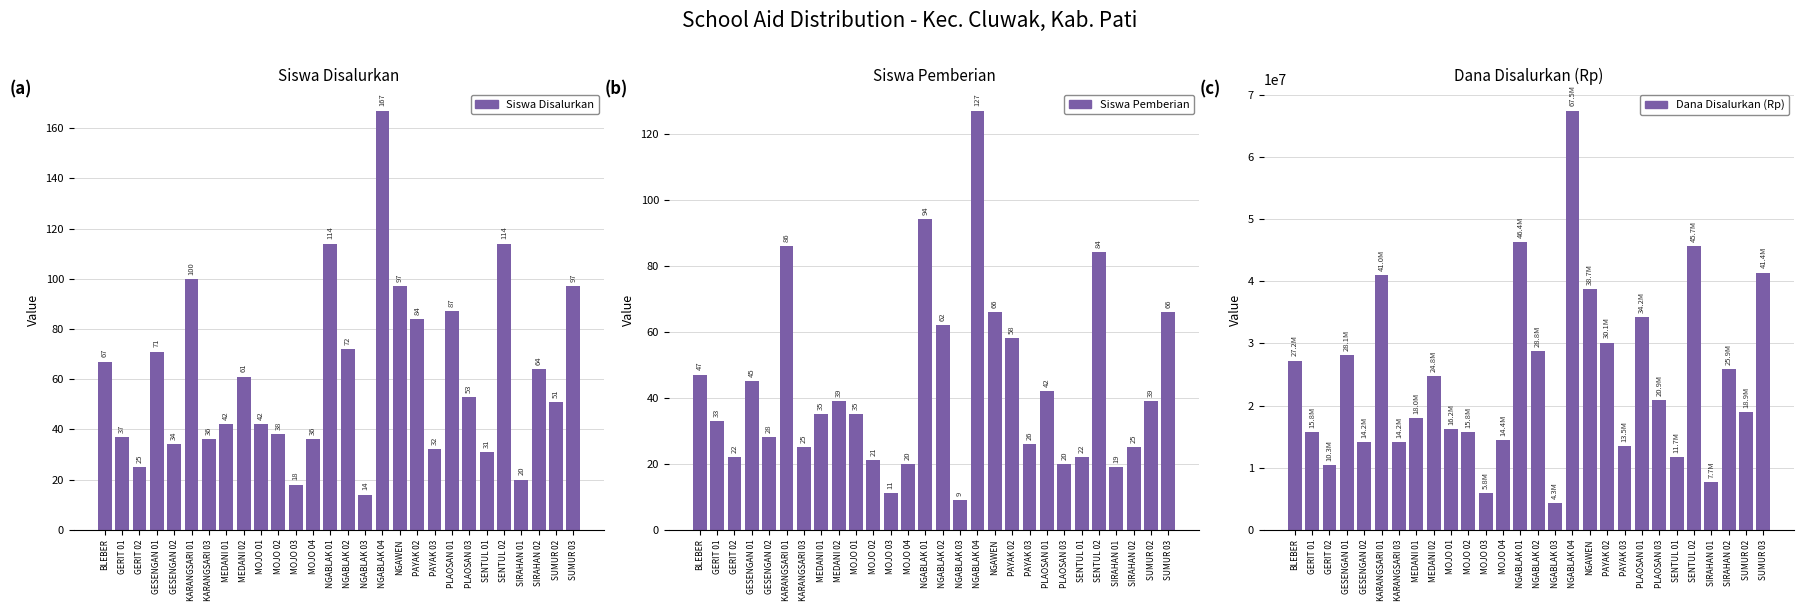

What position from the left is SUMUR 02?

27